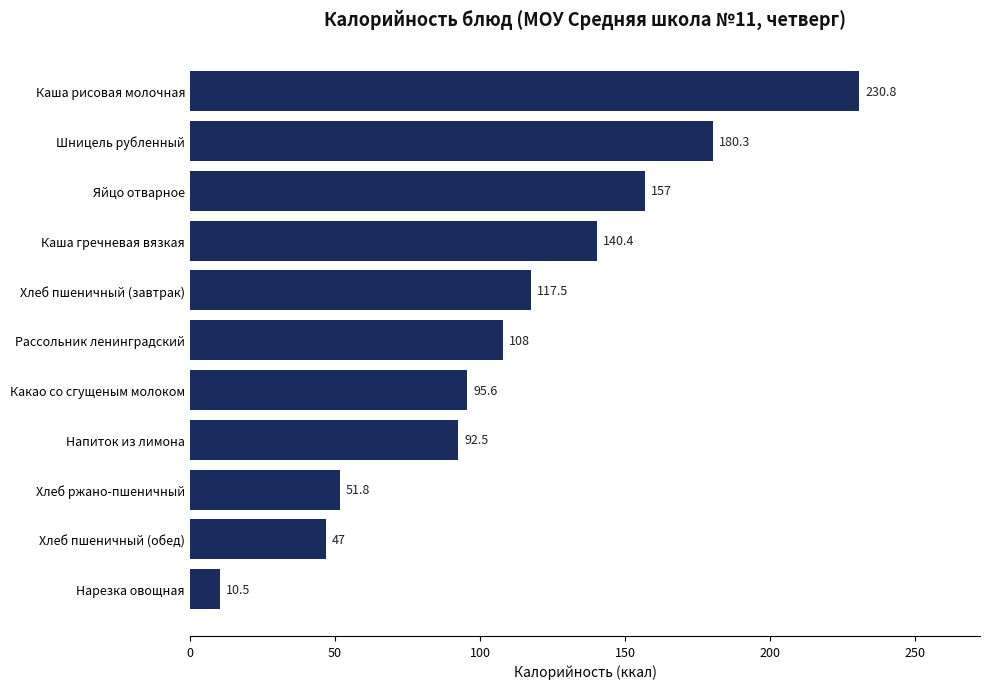

What value does the data have at Какао со сгущеным молоком?

95.6